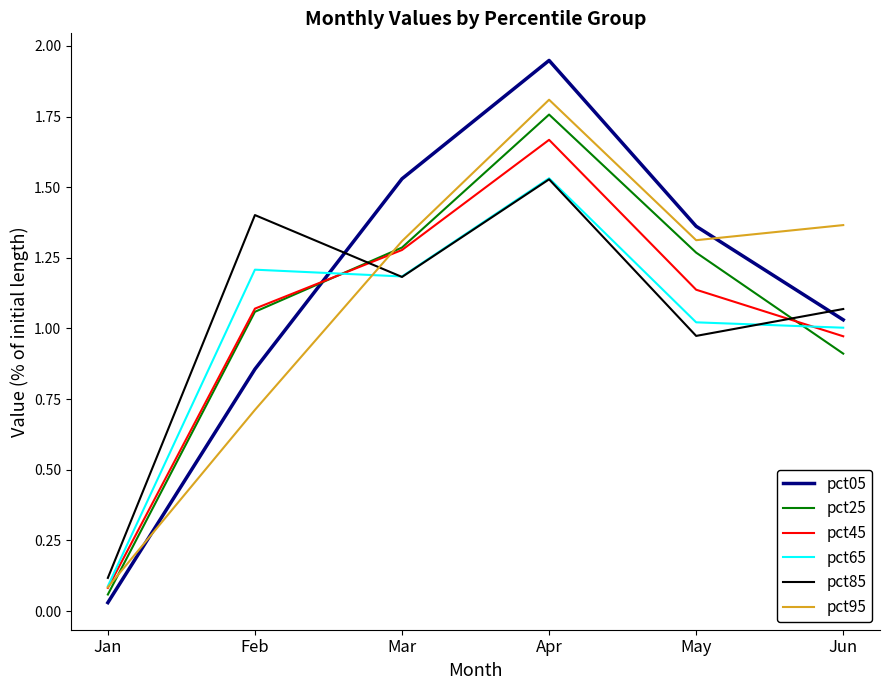

The value of pct85 at May is 1.0. True or false?

True